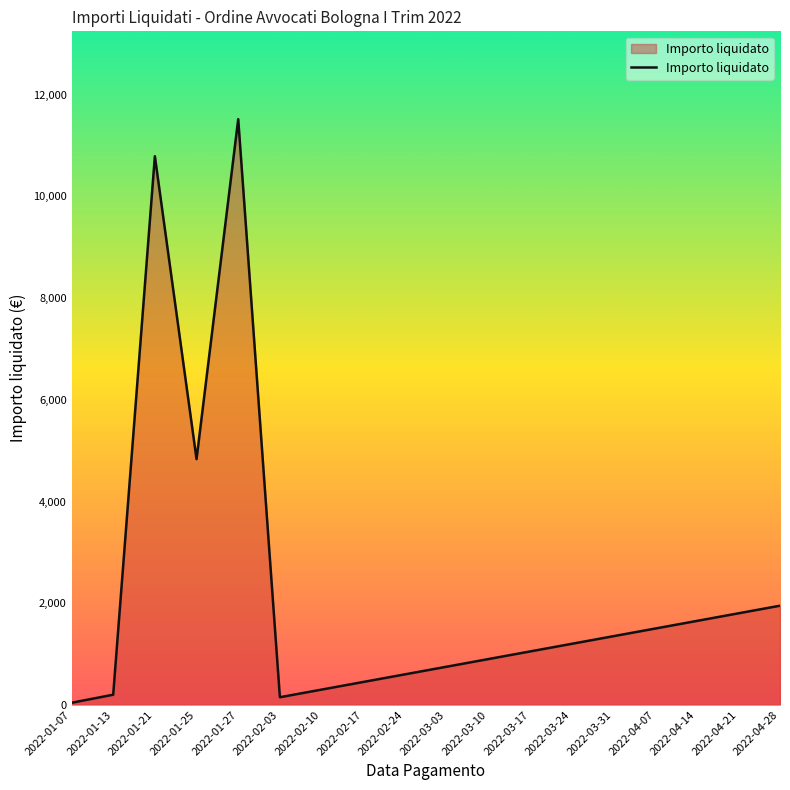

The value at 2022-03-17 is 1813.2. True or false?

False